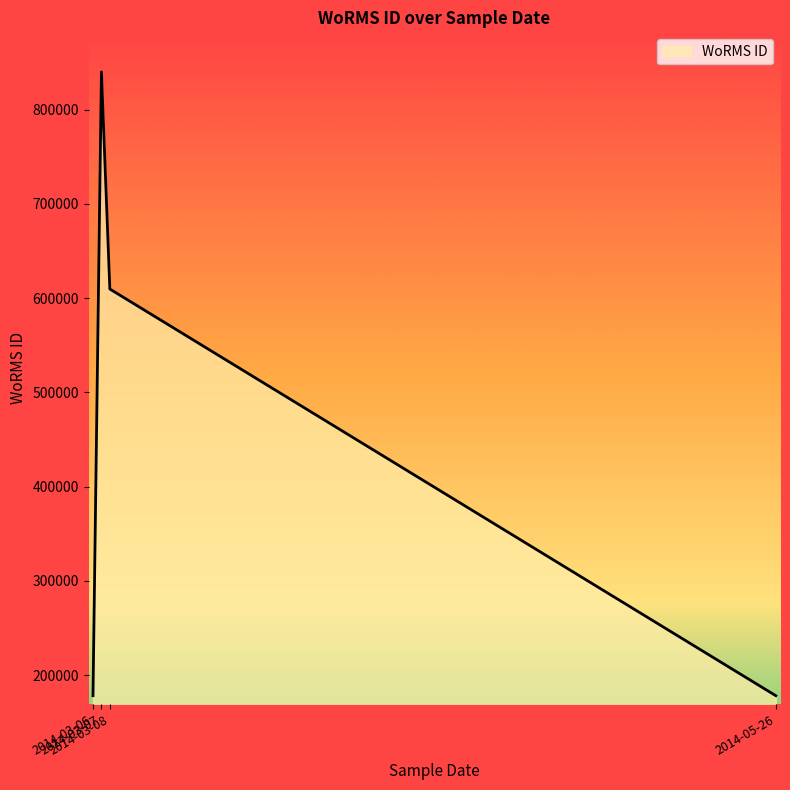

True or false: the data has more than 1 interior local peaks.

False